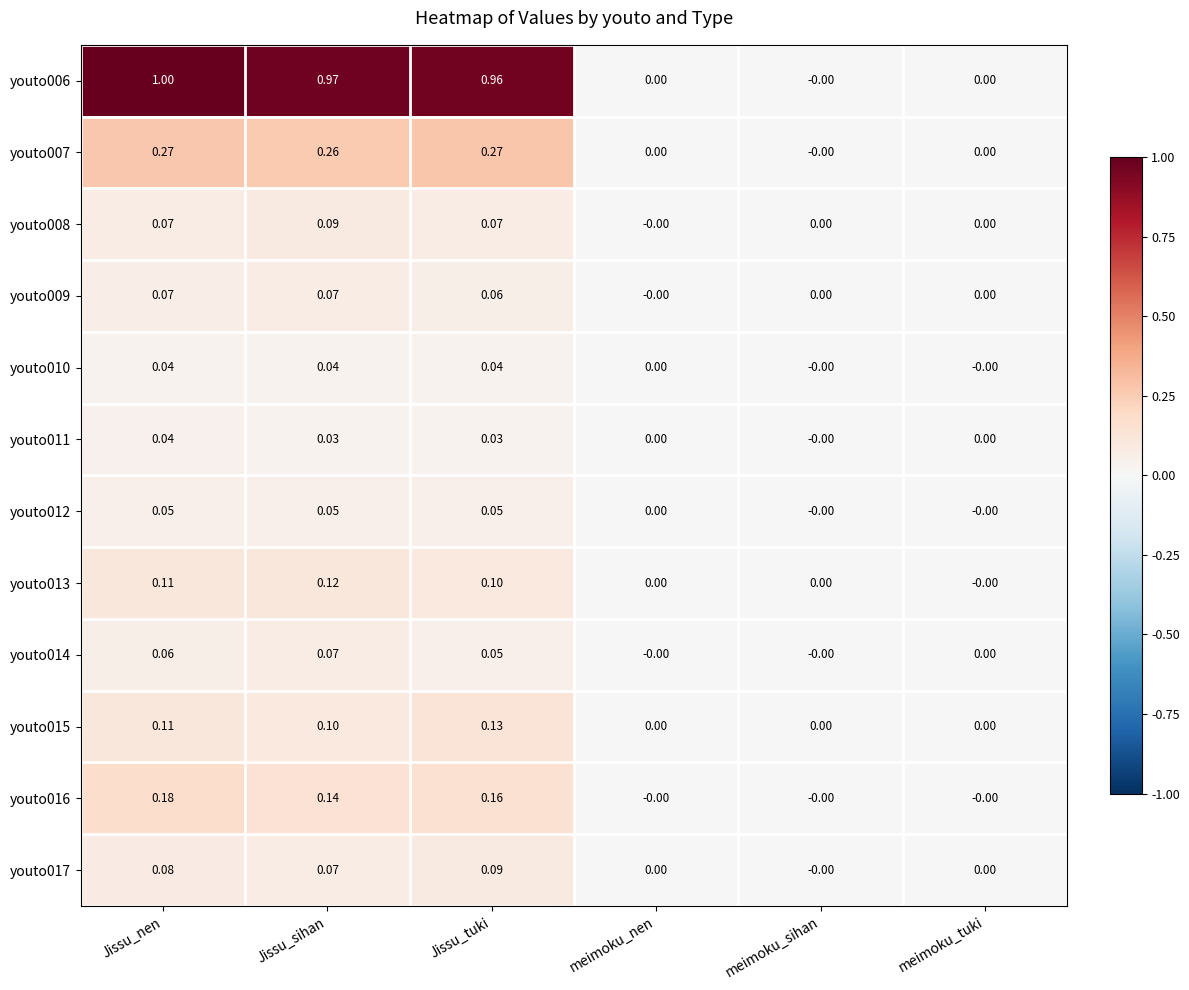

At which category is the sum across all series the highest?

Jissu_nen